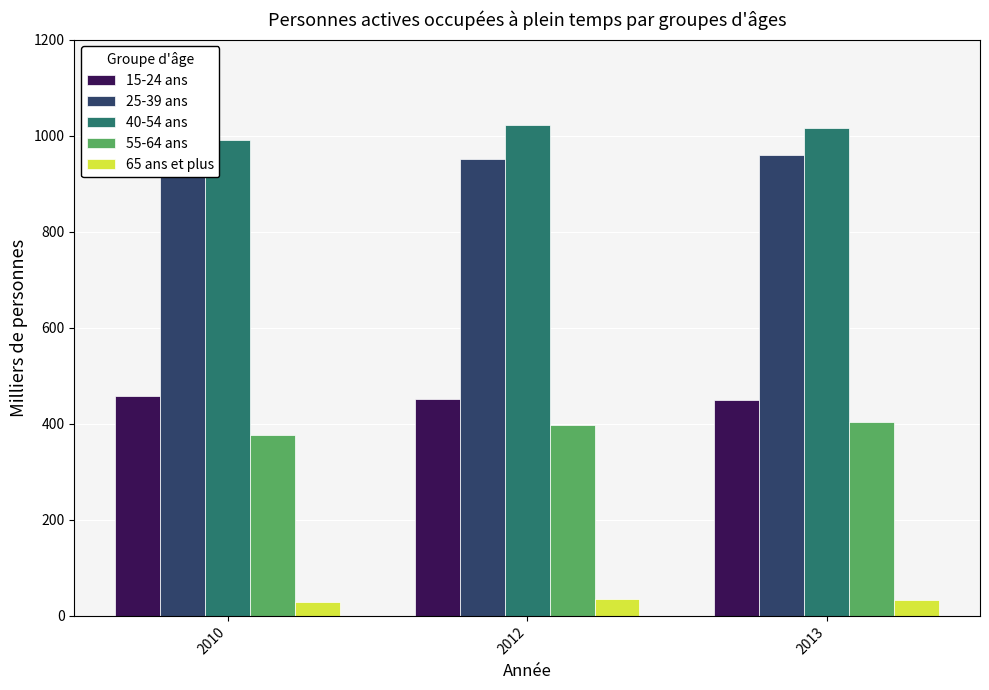

At which label is 15-24 ans closest to 453?

2012